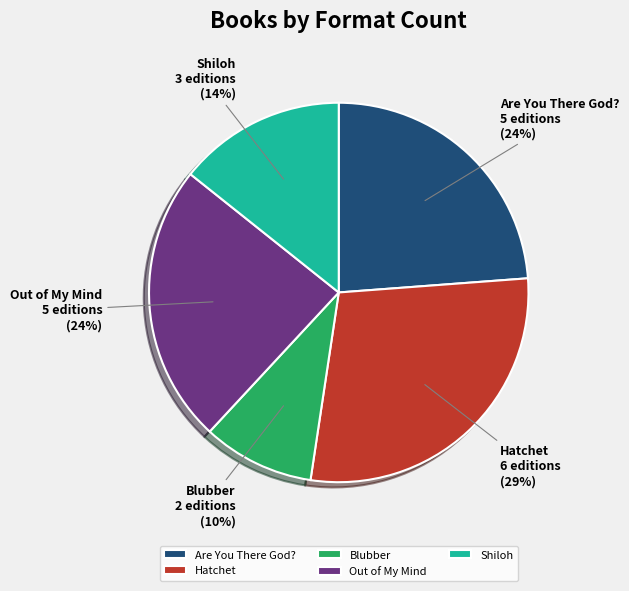

Is the sum of Are You There God? and Blubber greater than half?

No